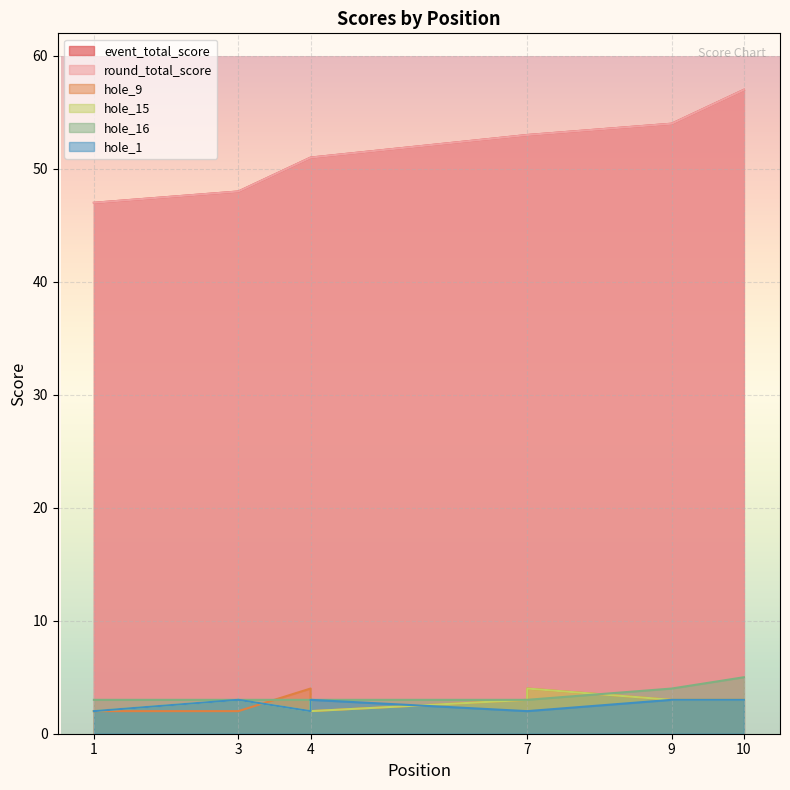

Where is hole_1 nearest to the value 2?

1